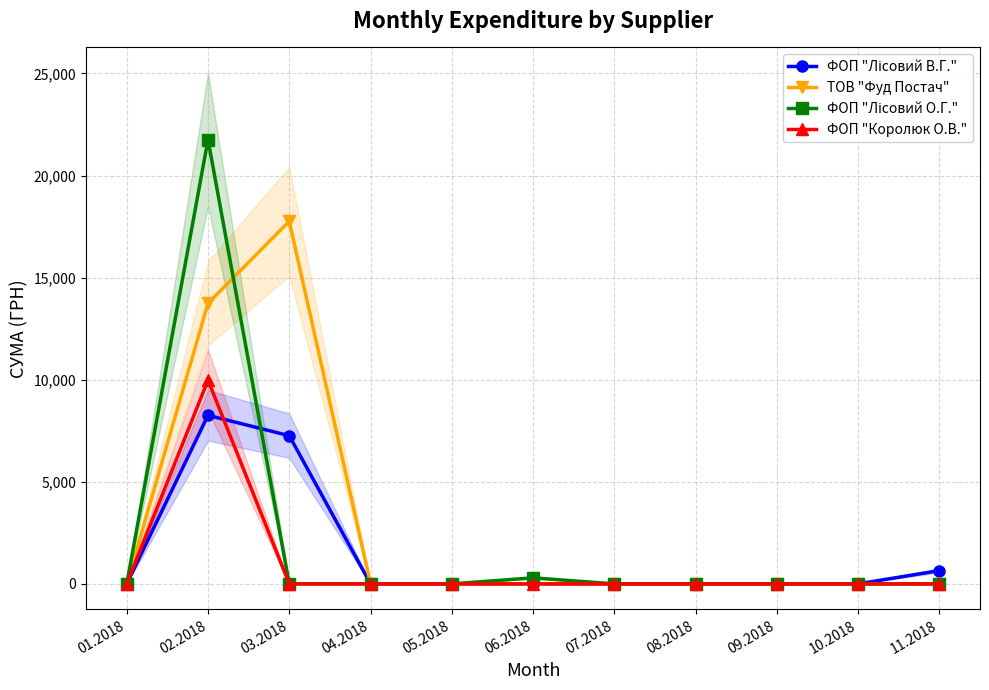

What is the label of the 2nd point from the right?

10.2018